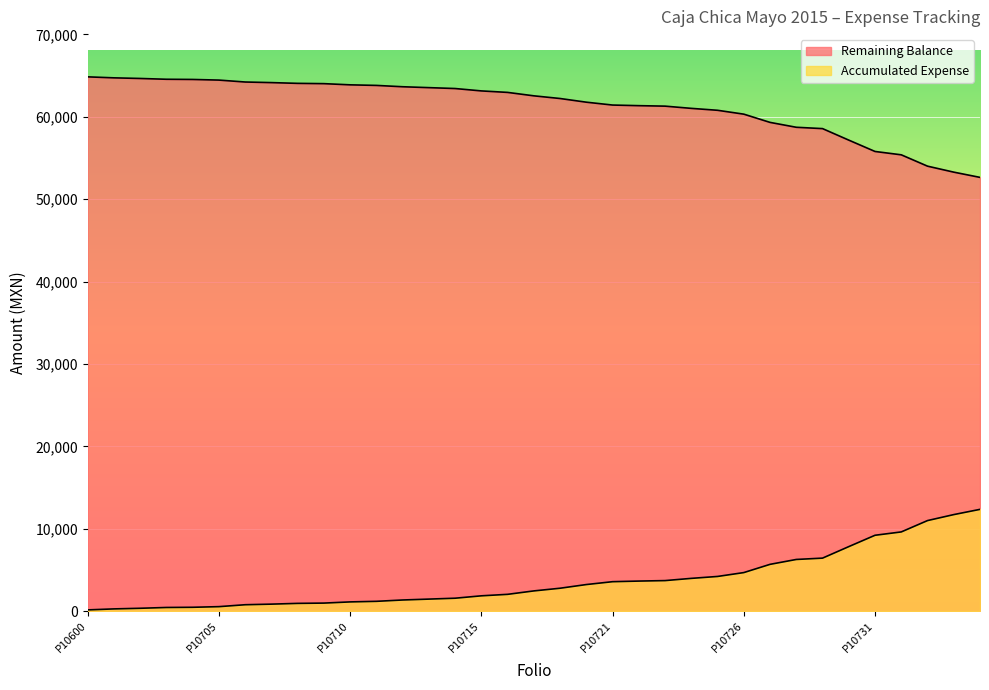

What is the spread (max minus min) of values at P10713?

62089.3